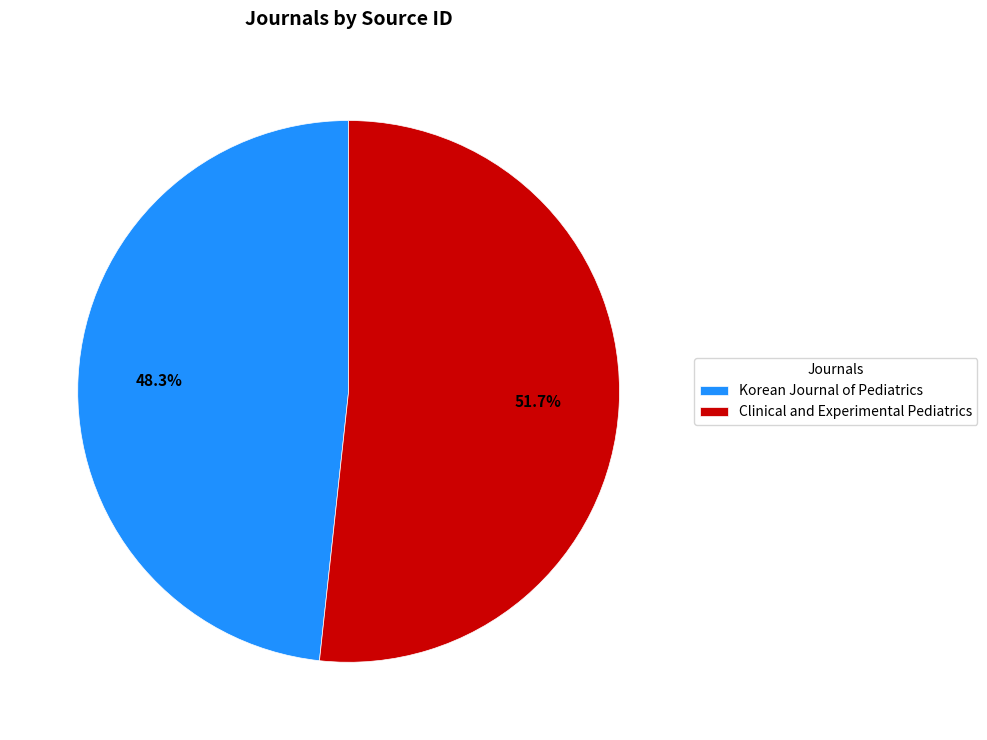

Do Korean Journal of Pediatrics and Clinical and Experimental Pediatrics together represent more than half of the pie?

Yes